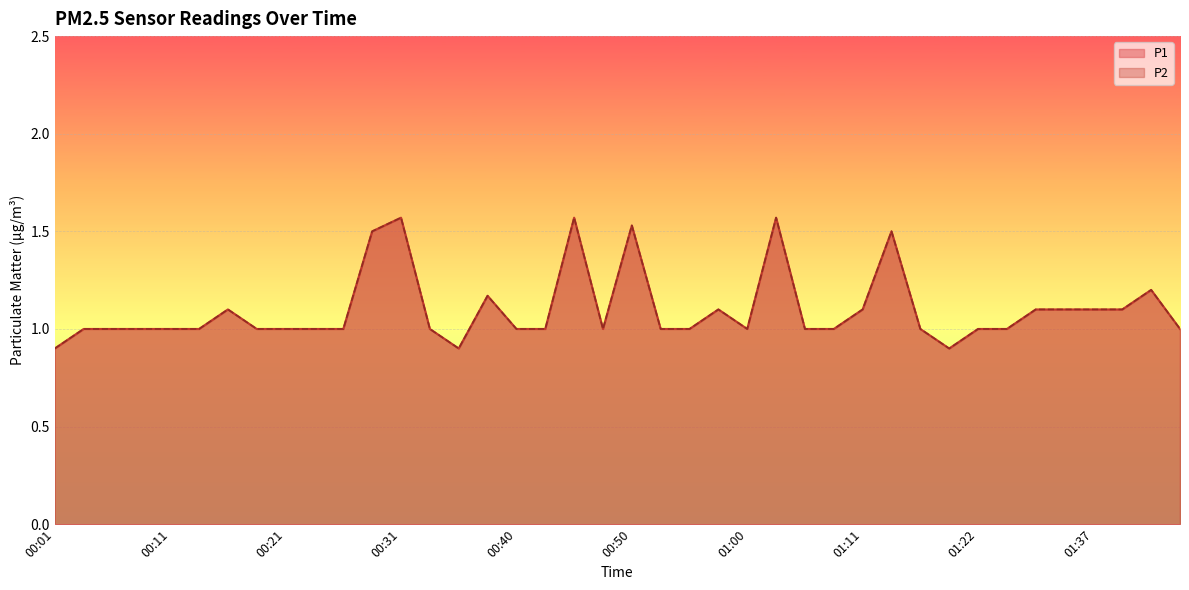

Reading left to right, transcribe all the data shown in this chart.

P1: 0.9	1.0	1.0	1.0	1.0	1.0	1.1	1.0	1.0	1.0	1.0	1.5	1.6	1.0	0.9	1.2	1.0	1.0	1.6	1.0	1.5	1.0	1.0	1.1	1.0	1.6	1.0	1.0	1.1	1.5	1.0	0.9	1.0	1.0	1.1	1.1	1.1	1.1	1.2	1.0
P2: 0.9	1.0	1.0	1.0	1.0	1.0	1.1	1.0	1.0	1.0	1.0	1.5	1.6	1.0	0.9	1.2	1.0	1.0	1.6	1.0	1.5	1.0	1.0	1.1	1.0	1.6	1.0	1.0	1.1	1.5	1.0	0.9	1.0	1.0	1.1	1.1	1.1	1.1	1.2	1.0